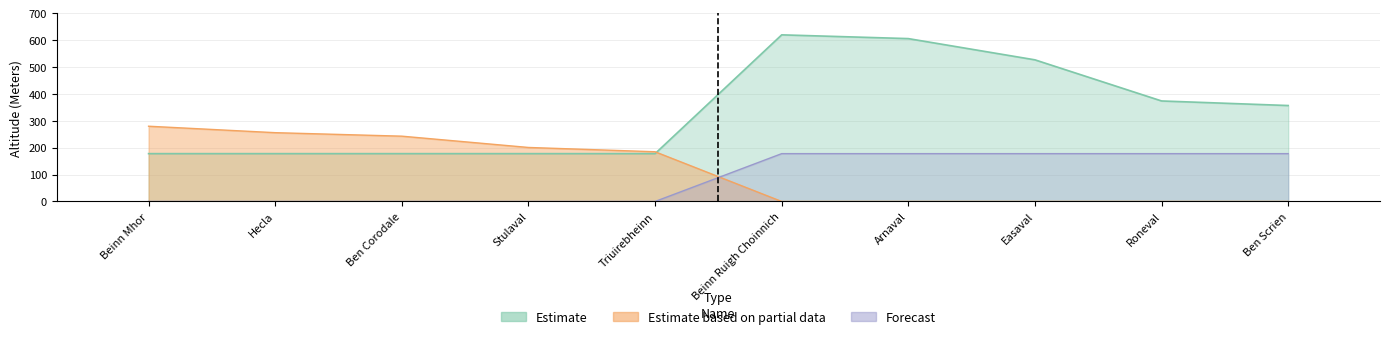

Is it true that Forecast equals 85 at Ben Corodale?

False